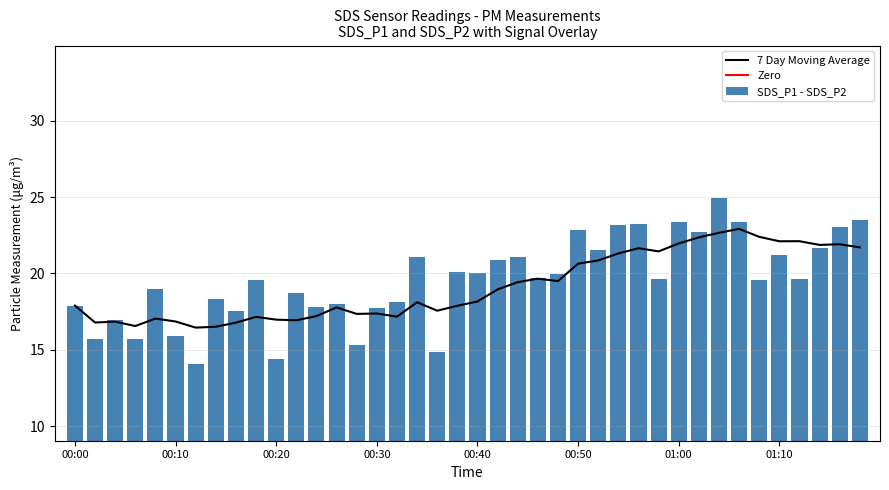

What is the highest value of the 7 Day Moving Average series?

22.9